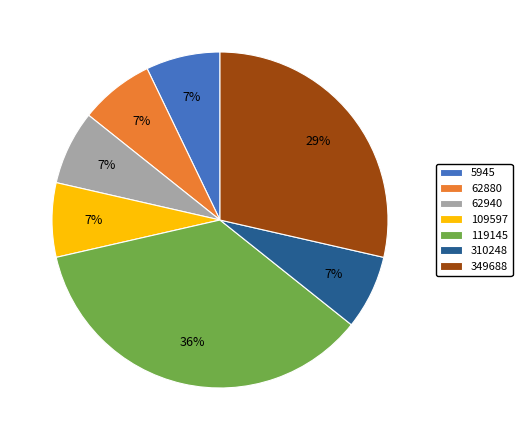

Count the number of slices in the pie.

7